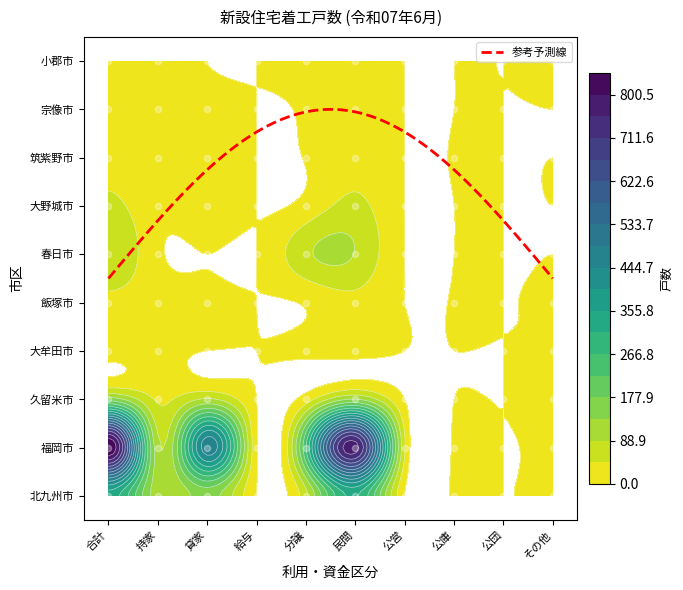

At how many categories does at least one series exceed 652?

2